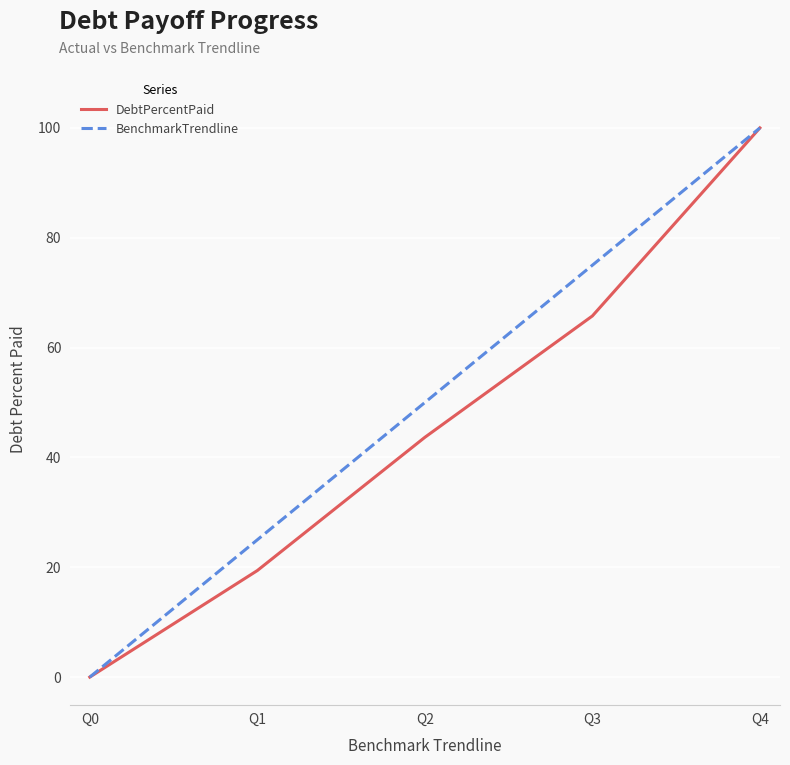

How many categories are shown in the chart?

5